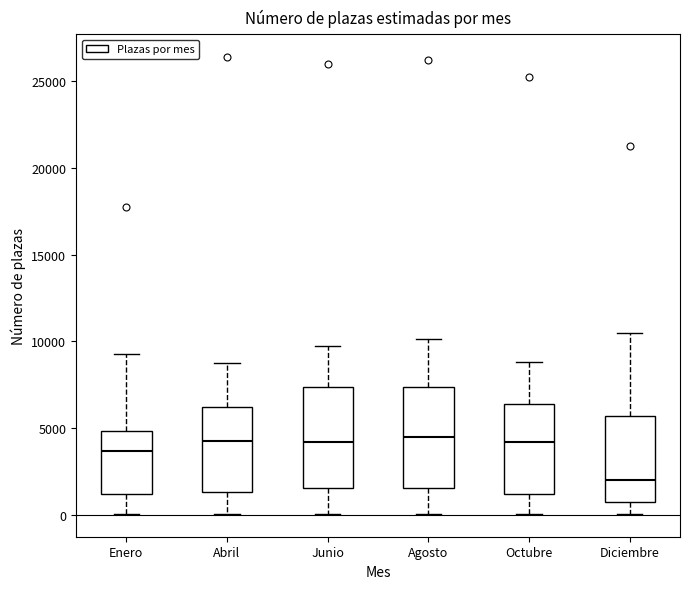

Reading left to right, read every box against the y-axis: the position of its median line, the range the box covers, and the ends of its whiskers. The values are not printed on the chart, so give them approximately, as read against the axis.

Enero: median 3500, box 1000 to 5000, whiskers 0 to 9500
Abril: median 4000, box 1500 to 6000, whiskers 0 to 9000
Junio: median 4000, box 1500 to 7500, whiskers 0 to 9500
Agosto: median 4500, box 1500 to 7500, whiskers 0 to 10000
Octubre: median 4000, box 1000 to 6500, whiskers 0 to 9000
Diciembre: median 2000, box 500 to 5500, whiskers 0 to 10500